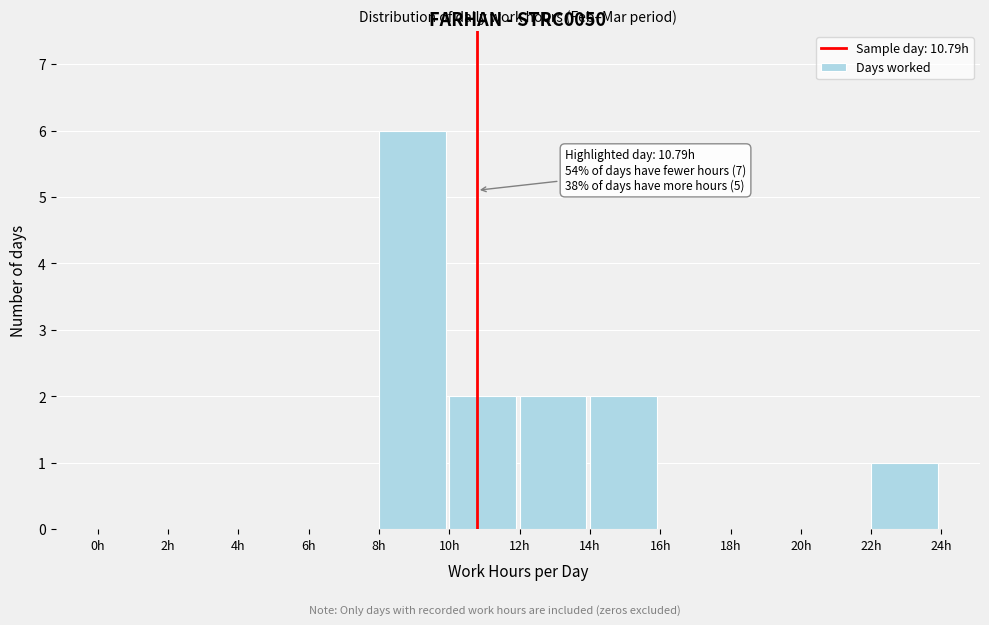

Which range on the x-axis has the tallest bar?

8 to 10